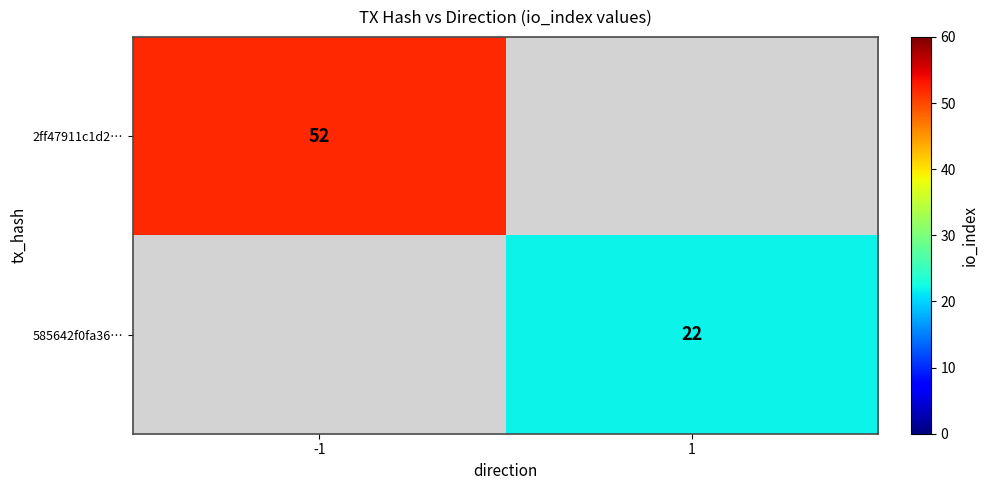

Which has a higher value, 1 or -1?

-1